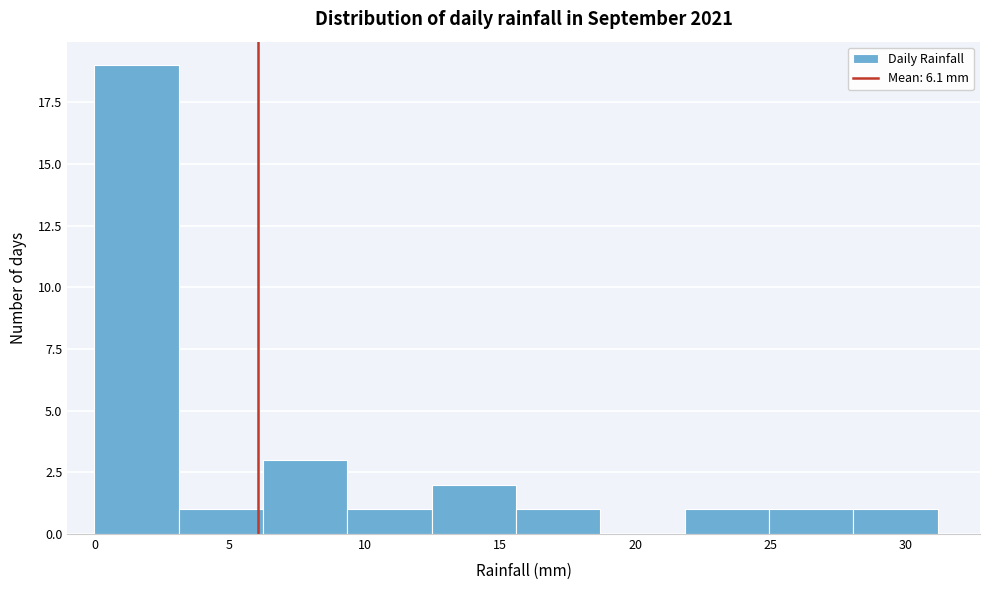

Which range on the x-axis has the tallest bar?

0.0 to 3.0